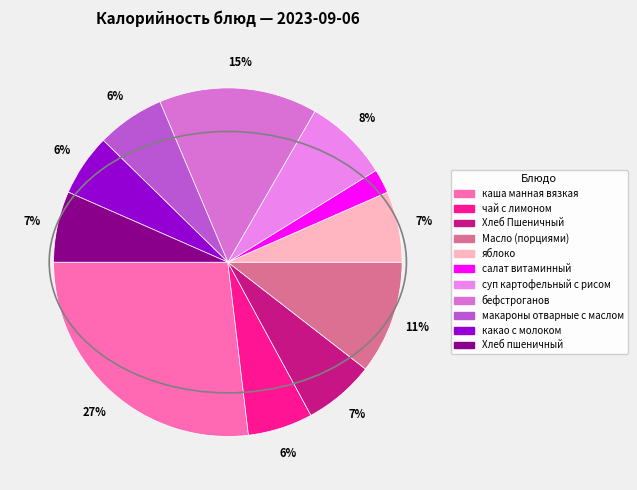

Does any single category account for the majority?

No